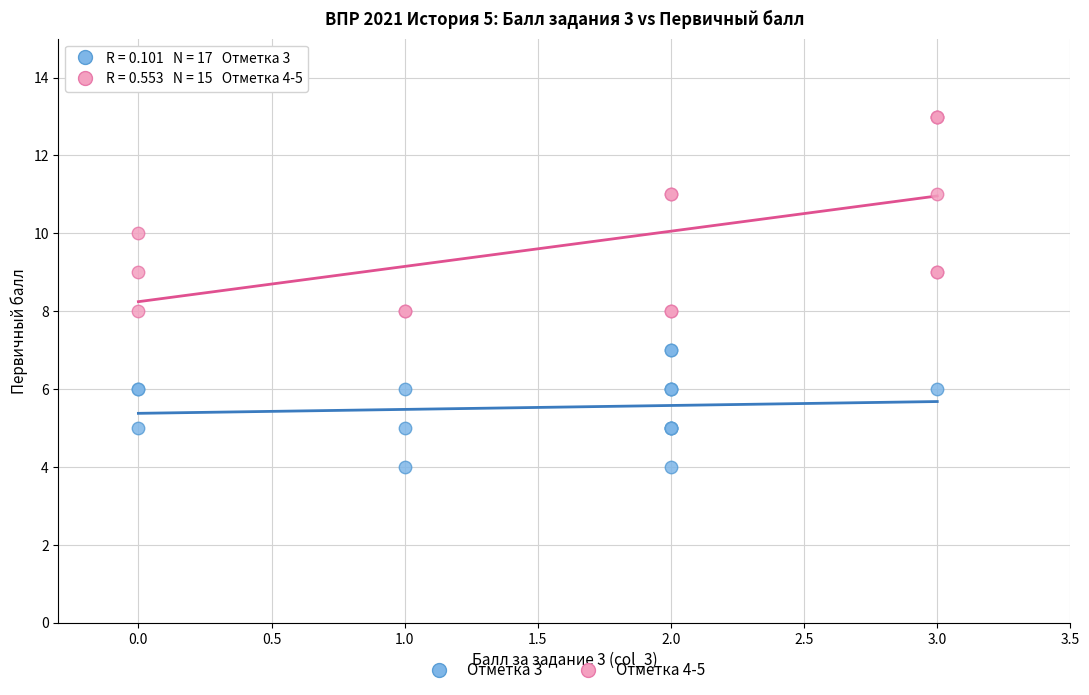

Which series reaches the minimum Y coordinate?

Отметка 3